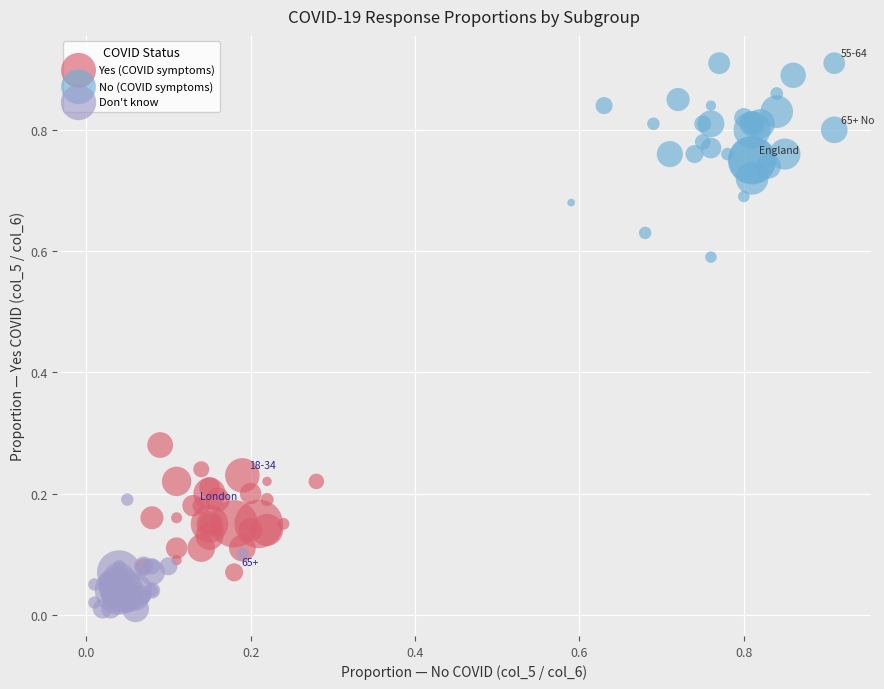

What are all the series names shown in the legend?

Yes (COVID symptoms), No (COVID symptoms), Don't know